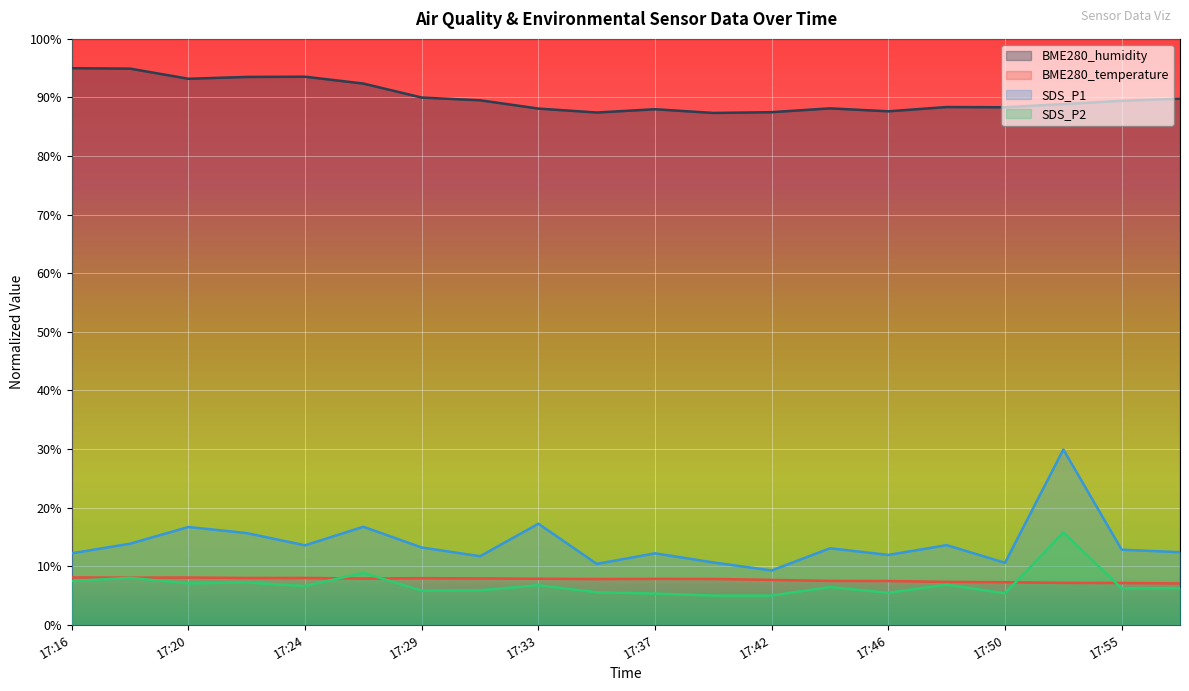

Which series changed the most between 17:29 and 17:57?

BME280_temperature